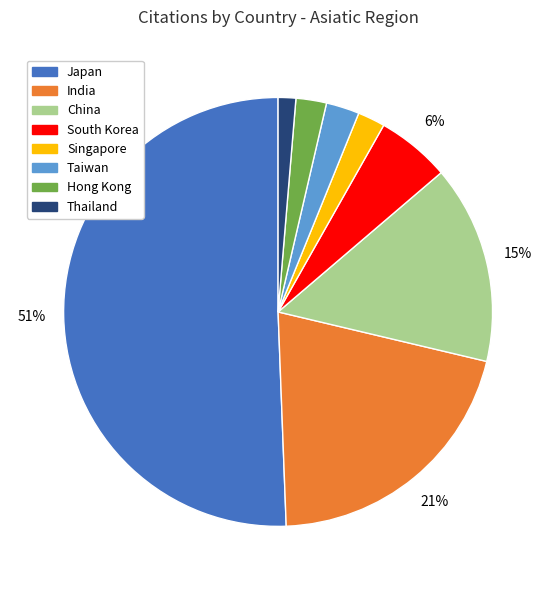

To the nearest percent, what is the average slice percentage?

12%